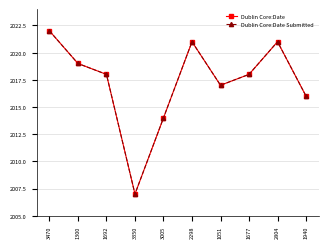

What is the sum of all Dublin Core:Date Submitted values?

20173